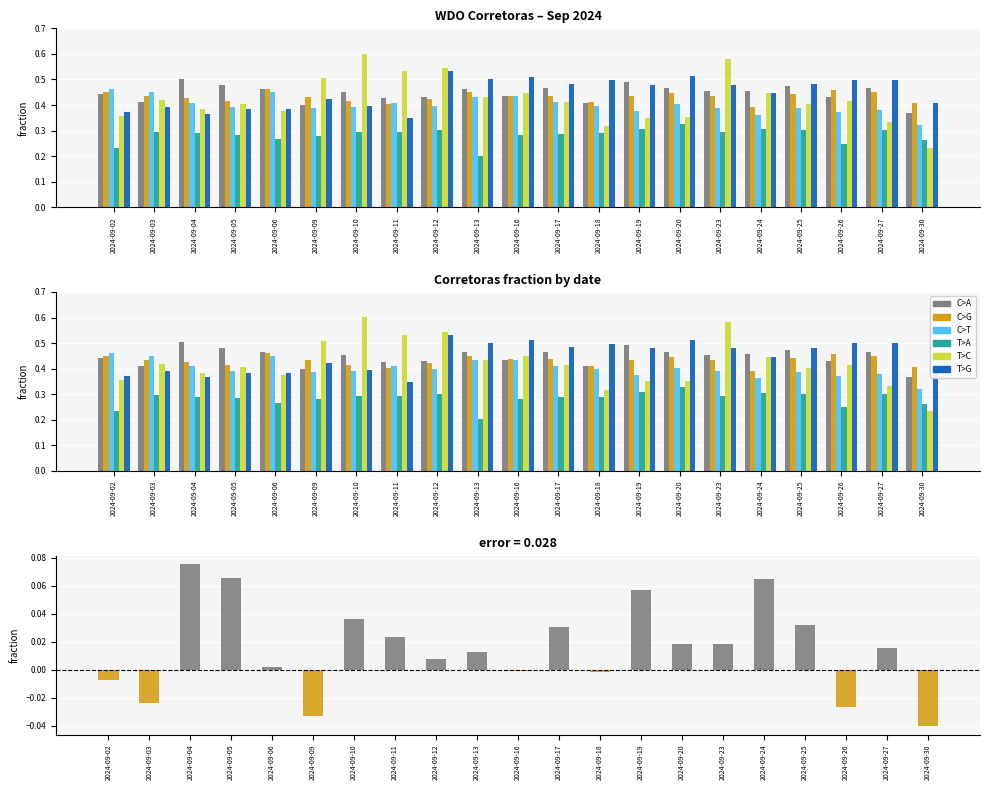

At which category does the chart reach its peak across all series?

2024-09-10